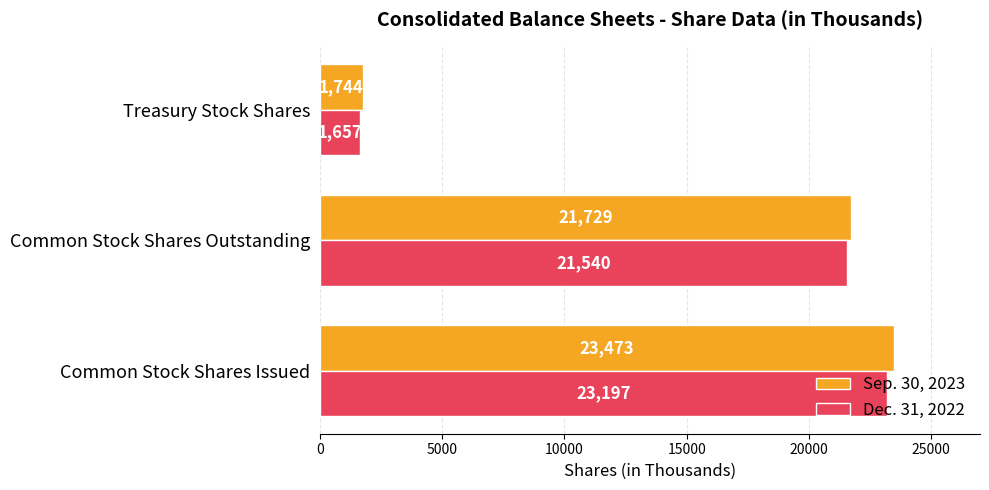

Which series changed the most between Common Stock Shares Outstanding and Treasury Stock Shares?

Sep. 30, 2023